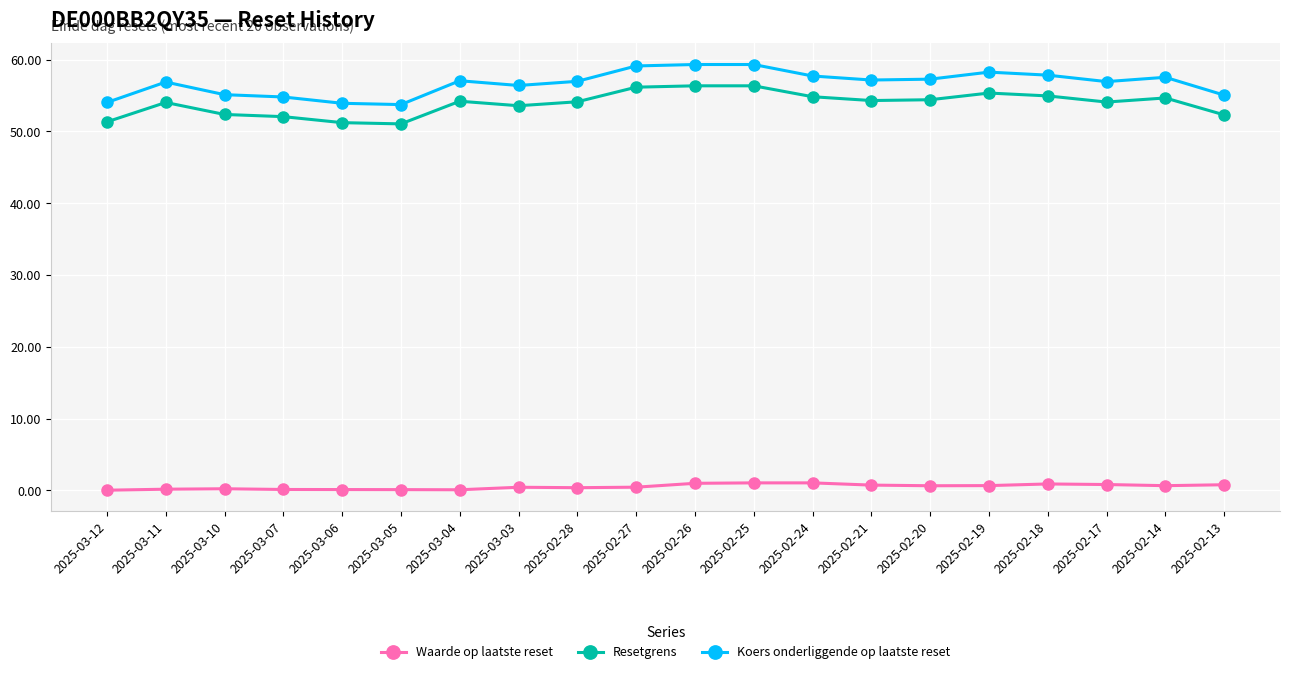

The value of Koers onderliggende op laatste reset at 2025-02-18 is 57.8. True or false?

True